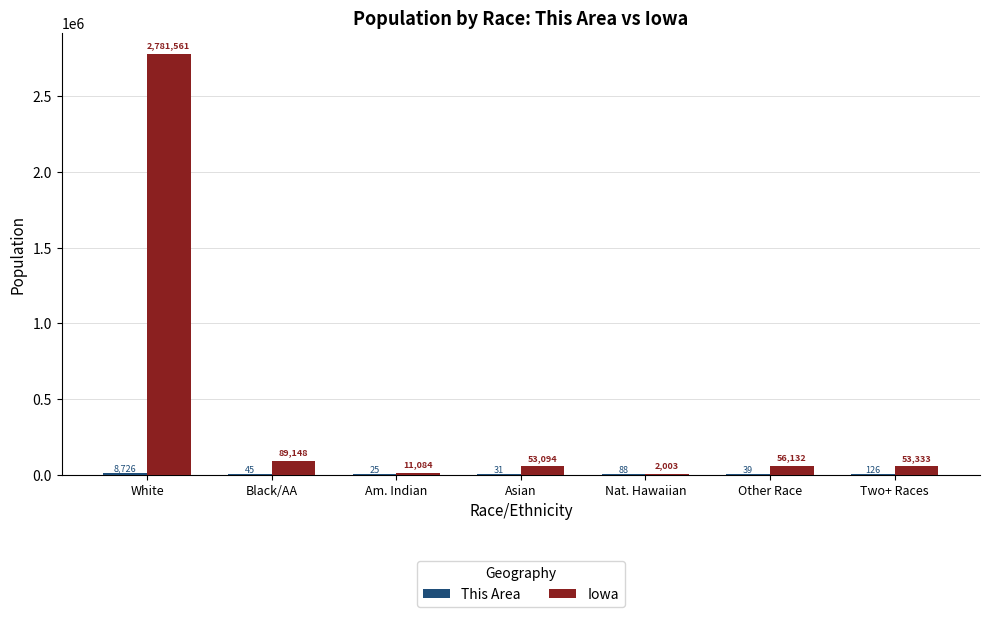

The Iowa series shows 53094 at Asian. True or false?

True